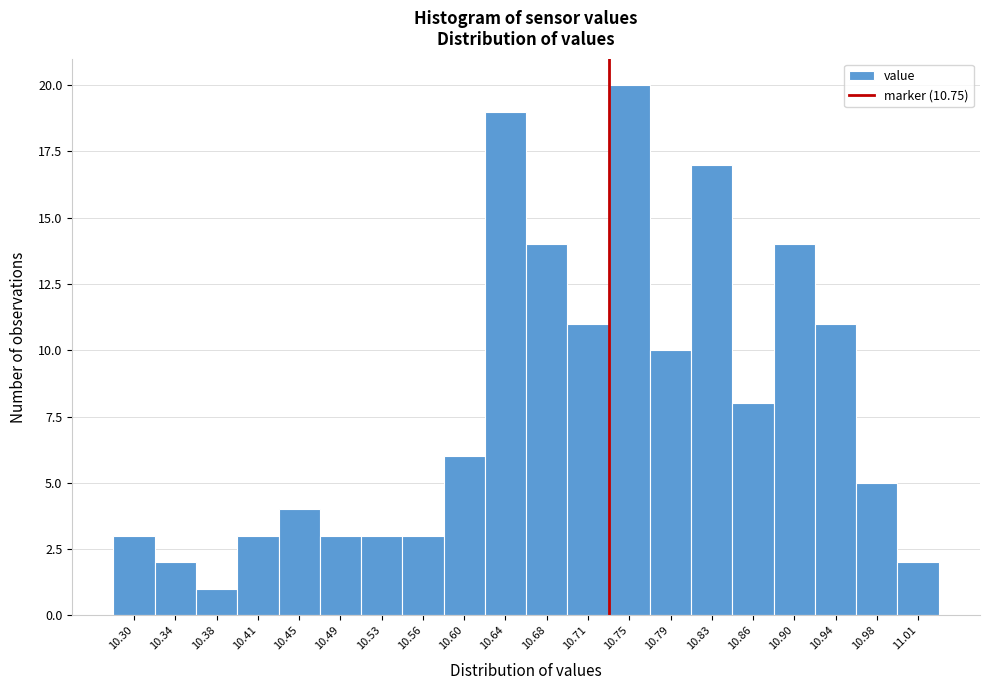

Reading left to right, list all the values displayed in this chart.

3	2	1	3	4	3	3	3	6	19	14	11	20	10	17	8	14	11	5	2